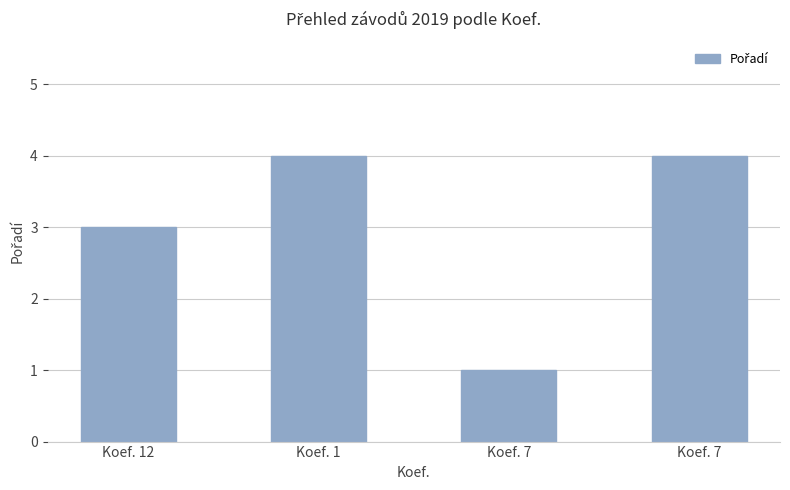

How many categories are shown in the chart?

4